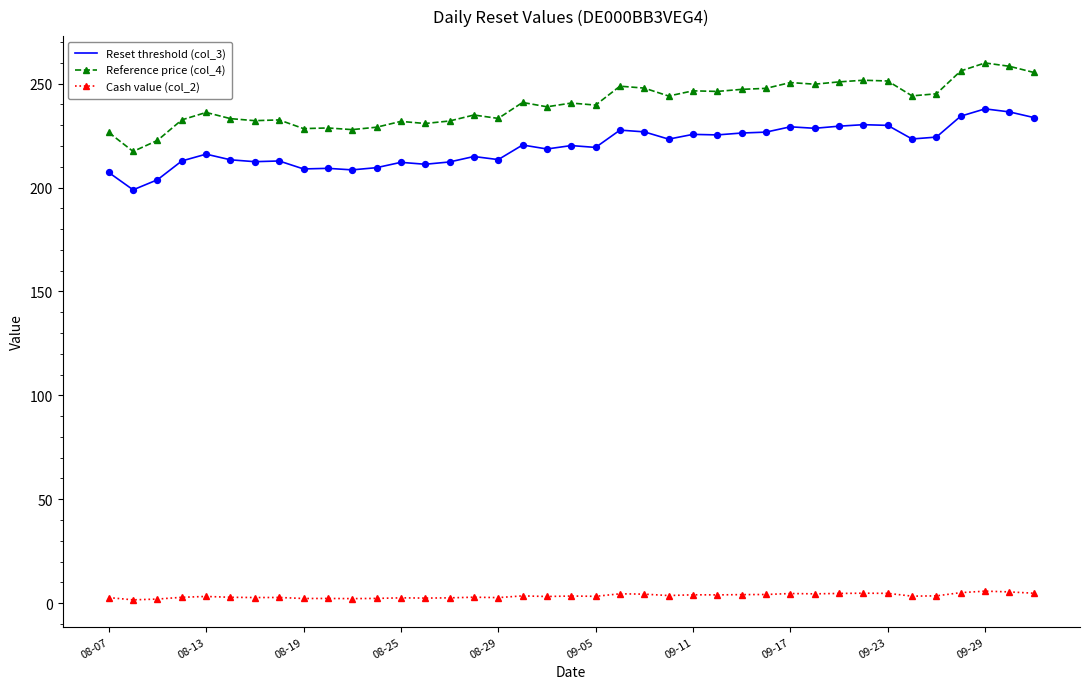

Which series has the largest total across all categories?

Reference price (col_4)